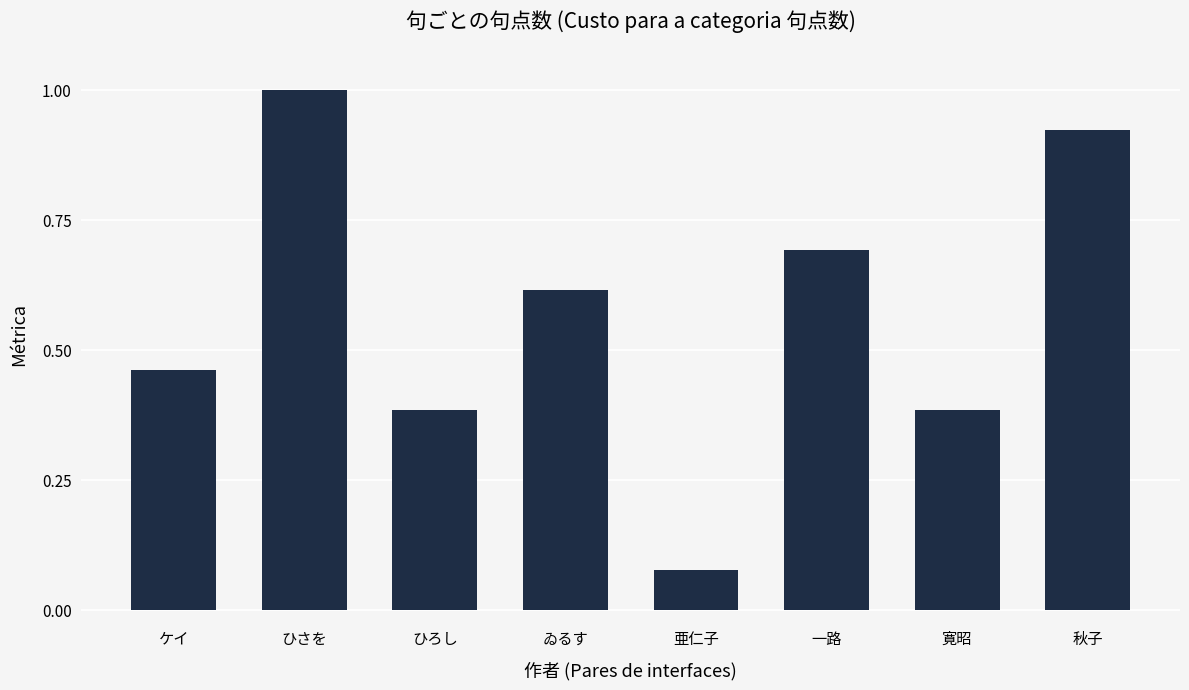

How many bars are there in total?

8